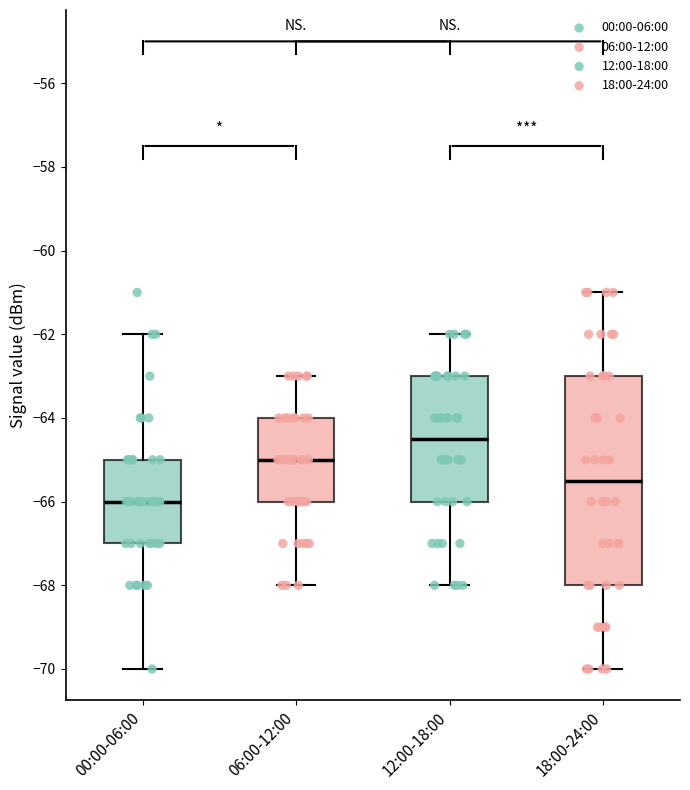

Reading left to right, read every box against the y-axis: the position of its median line, the range the box covers, and the ends of its whiskers. The values are not printed on the chart, so give them approximately, as read against the axis.

00:00-06:00: median -66.0, box -67.0 to -65.0, whiskers -70.0 to -62.0
06:00-12:00: median -65.0, box -66.0 to -64.0, whiskers -68.0 to -63.0
12:00-18:00: median -64.4, box -66.0 to -63.0, whiskers -68.0 to -62.0
18:00-24:00: median -65.4, box -68.0 to -63.0, whiskers -70.0 to -61.0